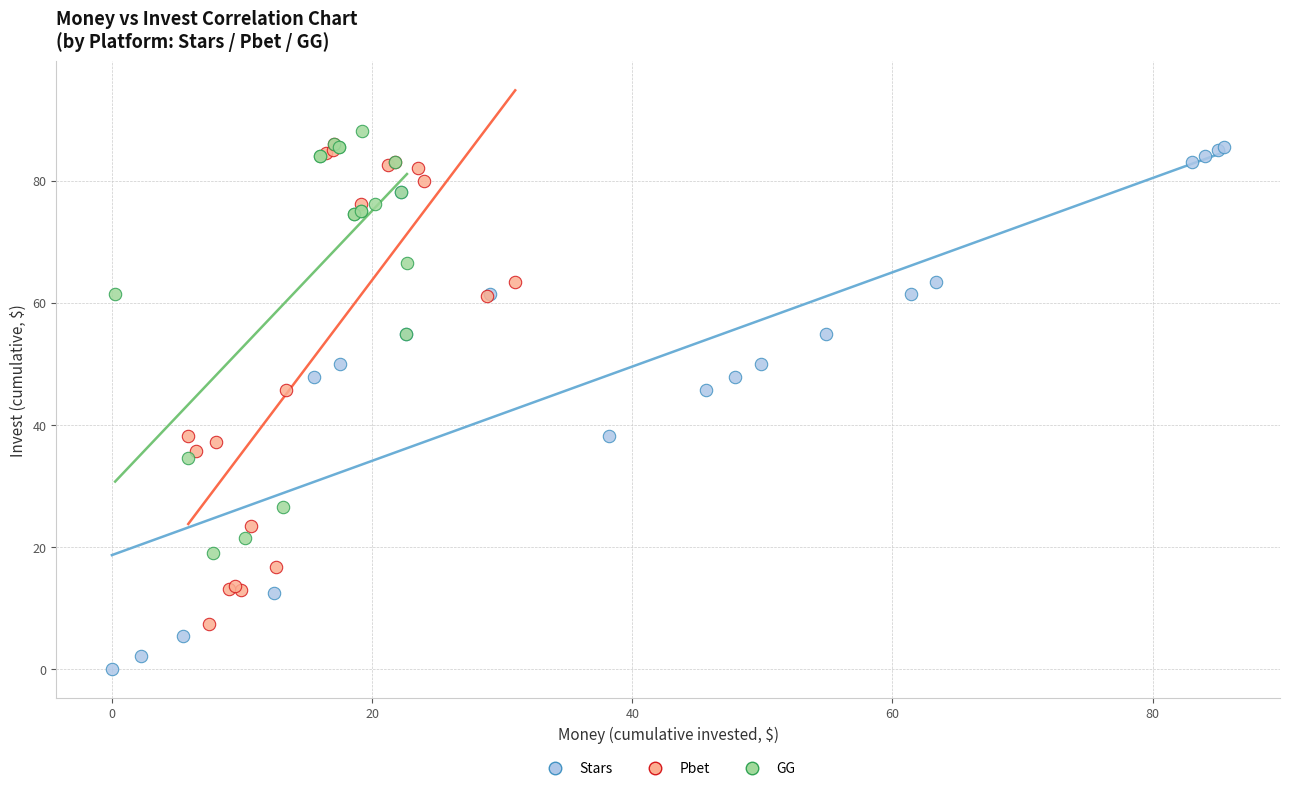

Which series reaches the minimum Y coordinate?

Stars